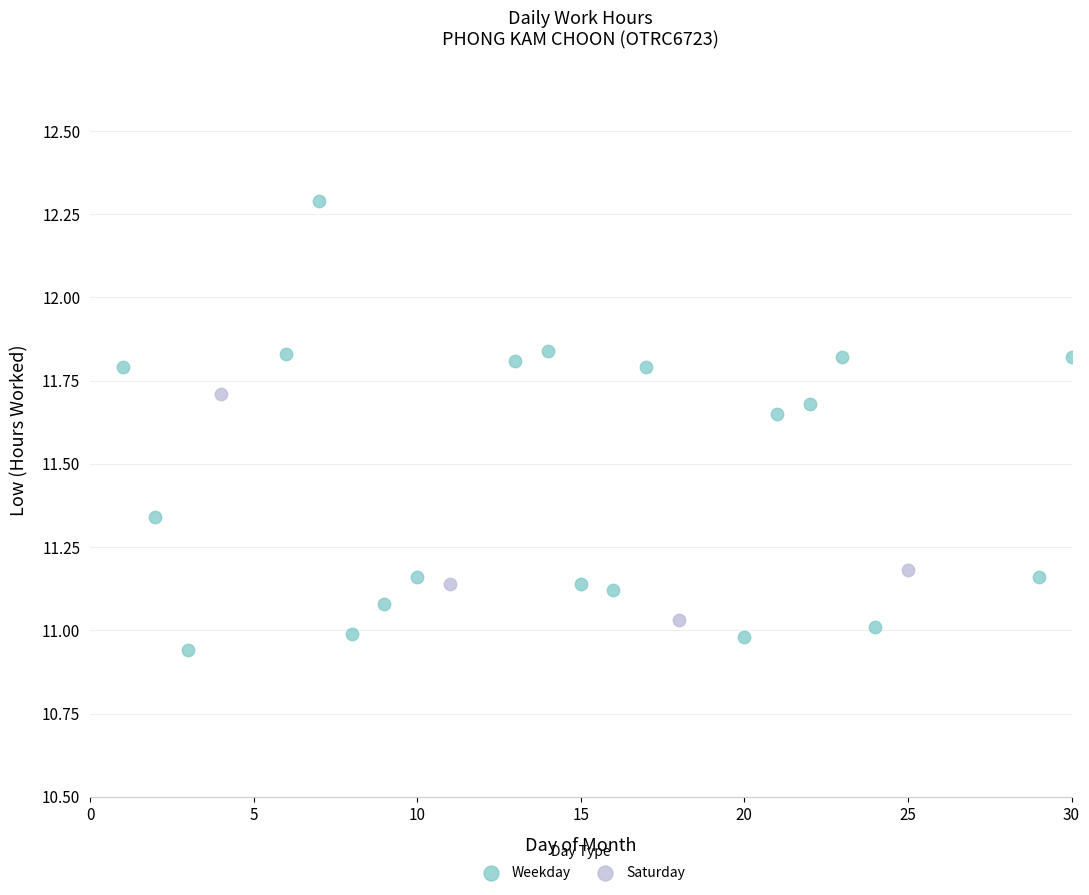

Which series contains the highest Y value?

Weekday